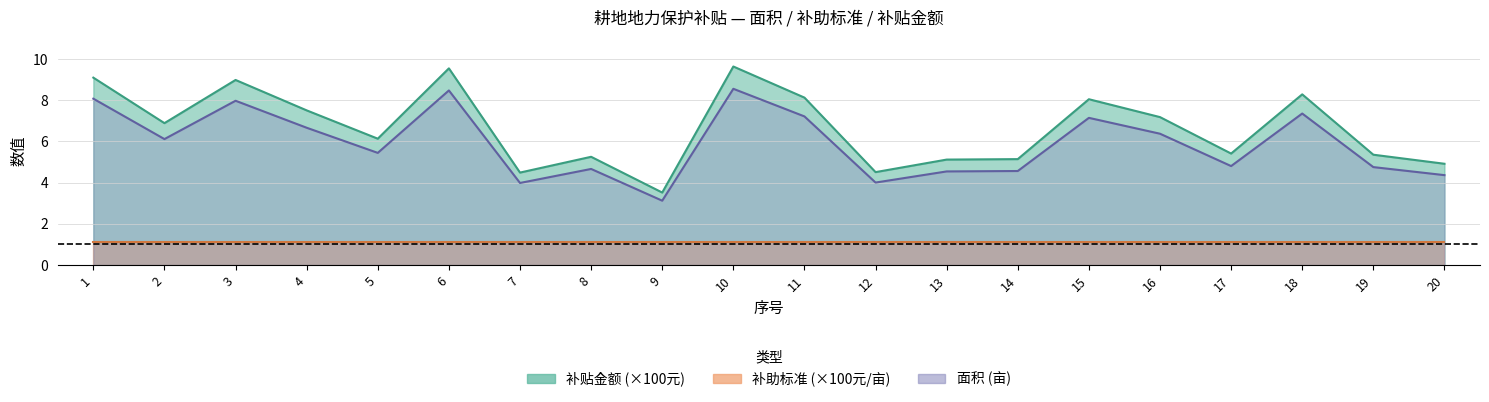

True or false: 面积 and 补贴金额 intersect in this chart.

False